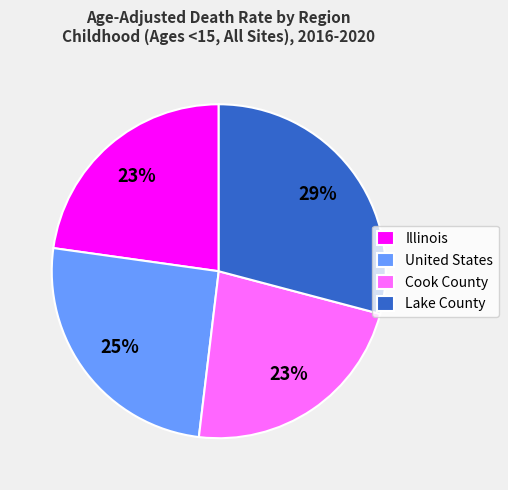

Which category has the biggest portion of the pie?

Lake County